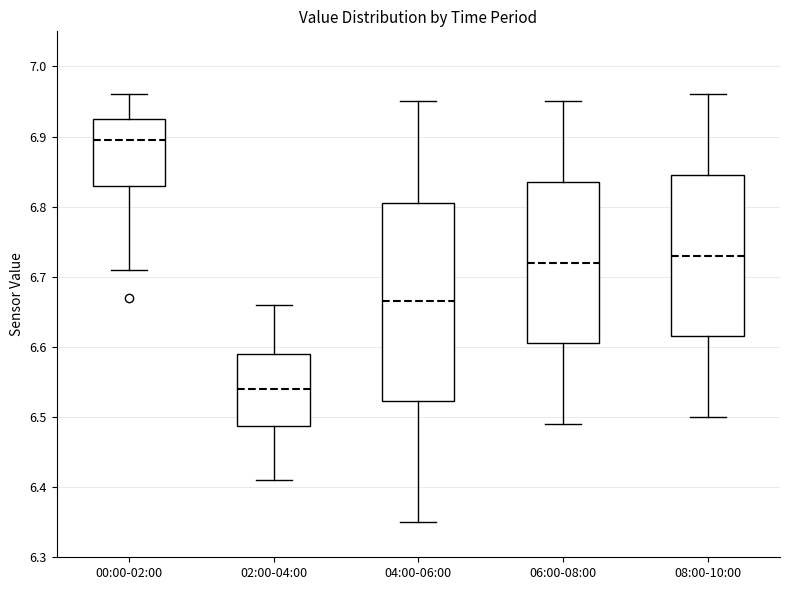

Reading left to right, transcribe this box plot: for each box, give where its median line is, the range the box spans, and where its two whiskers end, as read against the y-axis. The values are not printed on the chart, so give them approximately, as read against the axis.

00:00-02:00: median 6.90, box 6.83 to 6.93, whiskers 6.71 to 6.96
02:00-04:00: median 6.54, box 6.49 to 6.59, whiskers 6.41 to 6.66
04:00-06:00: median 6.67, box 6.52 to 6.81, whiskers 6.35 to 6.95
06:00-08:00: median 6.72, box 6.61 to 6.84, whiskers 6.49 to 6.95
08:00-10:00: median 6.73, box 6.62 to 6.85, whiskers 6.50 to 6.96